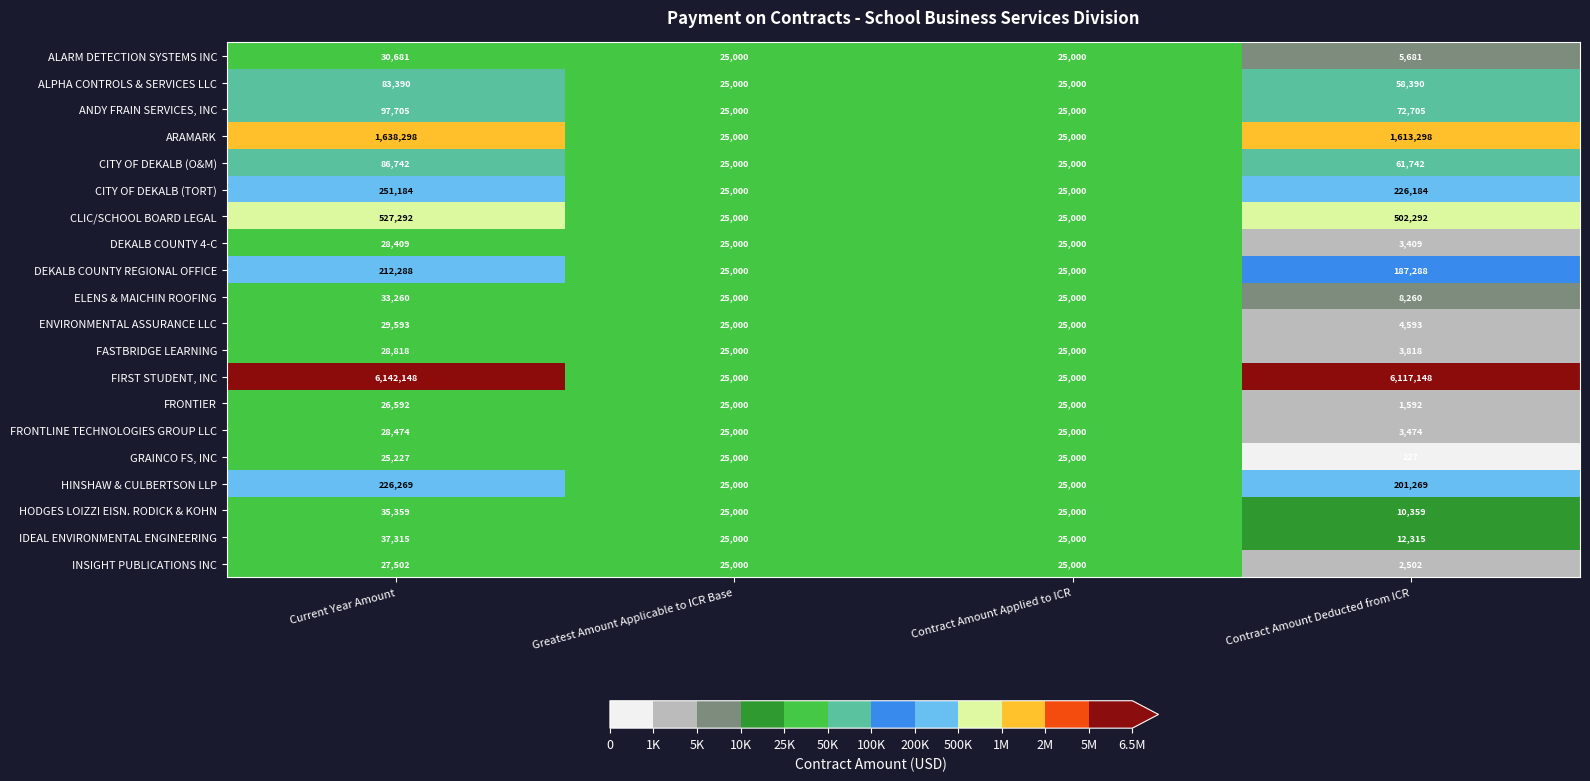

At which label does ANDY FRAIN SERVICES, INC first exceed 72705?

Current Year Amount